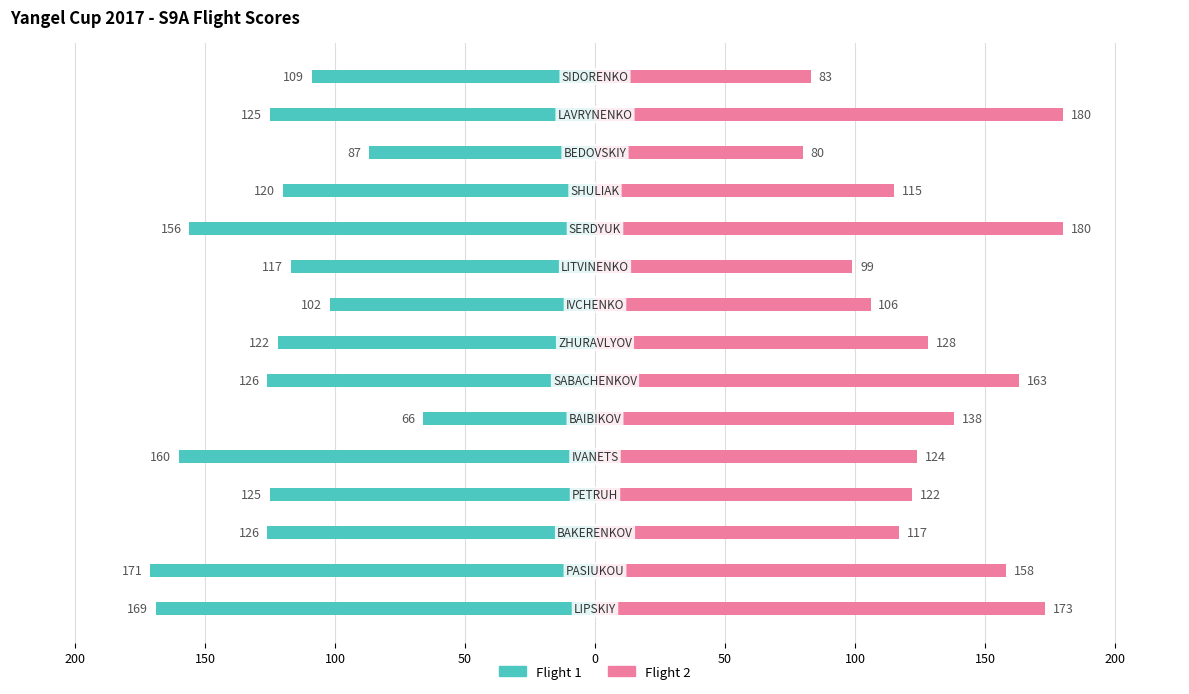

Rank the series by their maximum value, from highest to lowest.

Flight 2, Flight 1